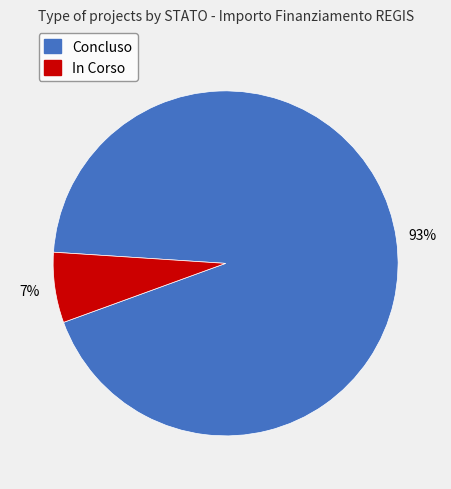

To the nearest percent, what portion does In Corso represent?

7%